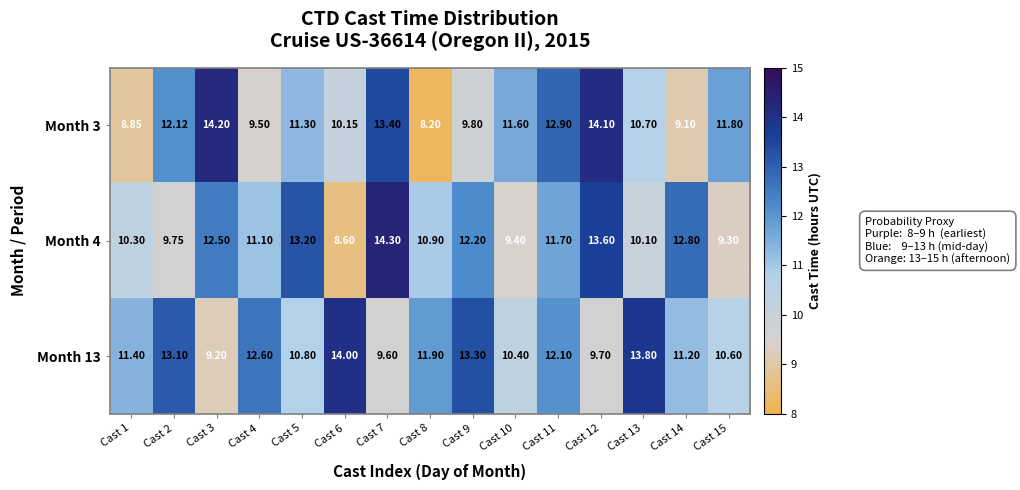

Is the value of Month 3 at Cast 13 greater than the value of Month 4 at Cast 10?

Yes